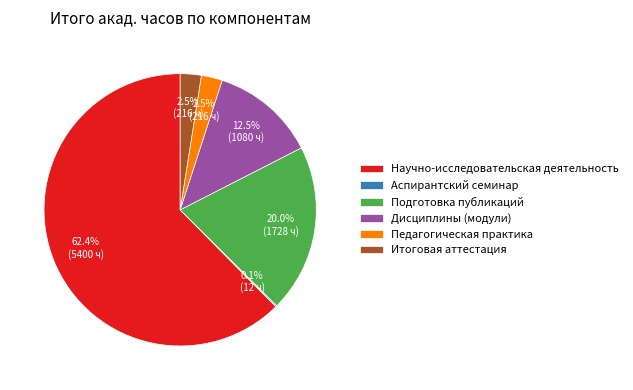

Which has a higher value, Итоговая аттестация or Подготовка публикаций?

Подготовка публикаций